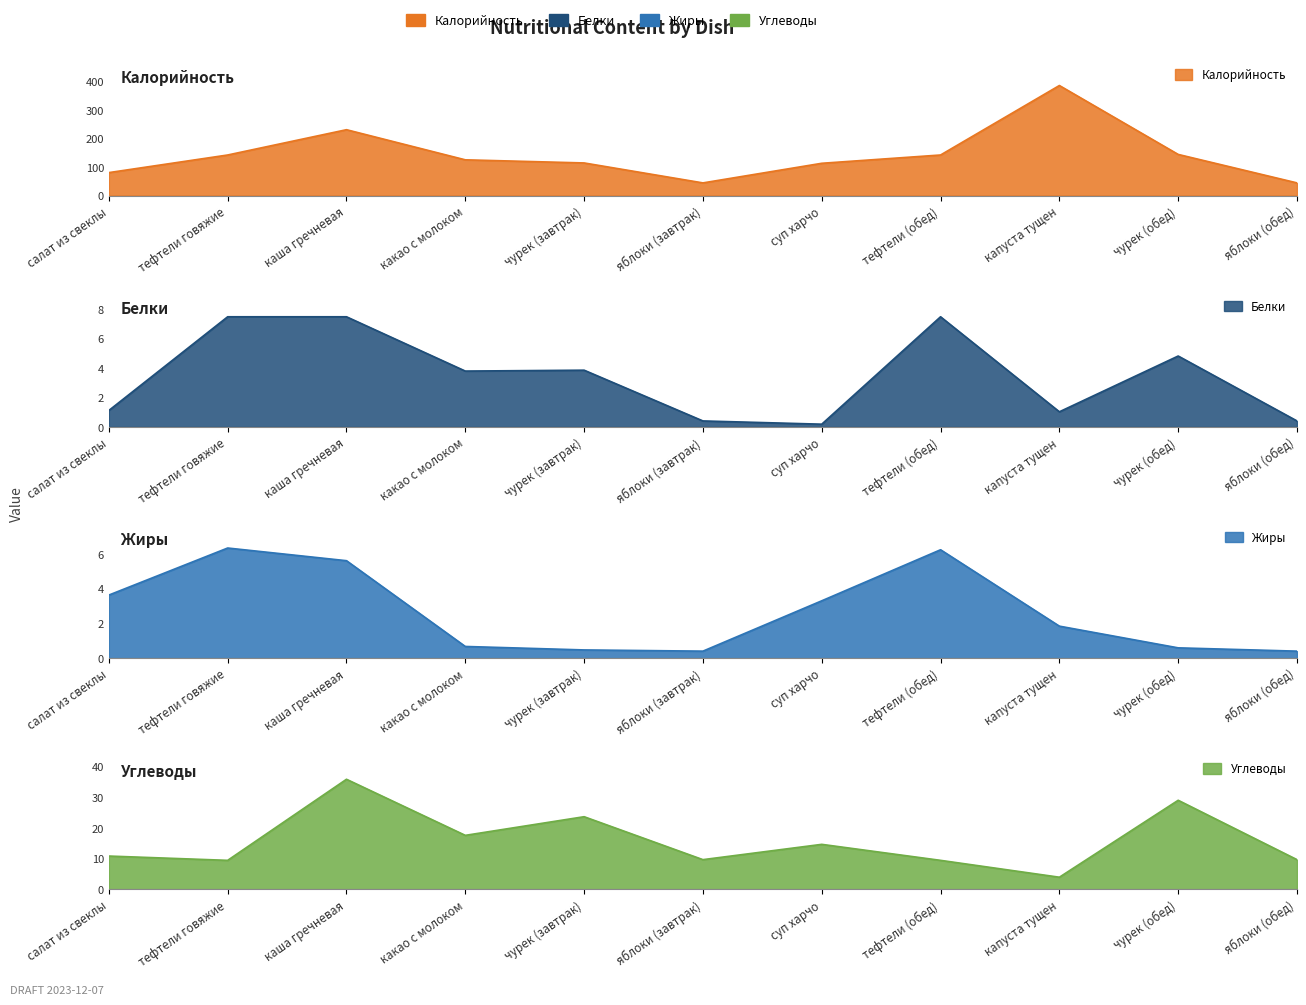

Which category has the lowest value across all series?

суп харчо